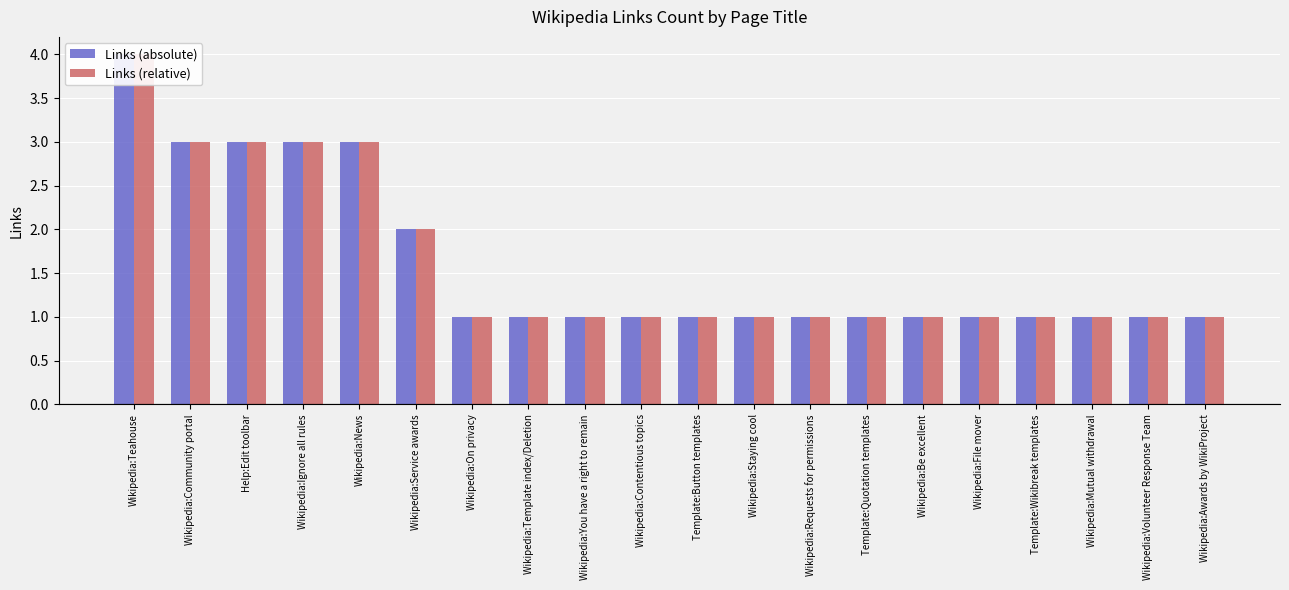

What is the smallest value displayed?

1